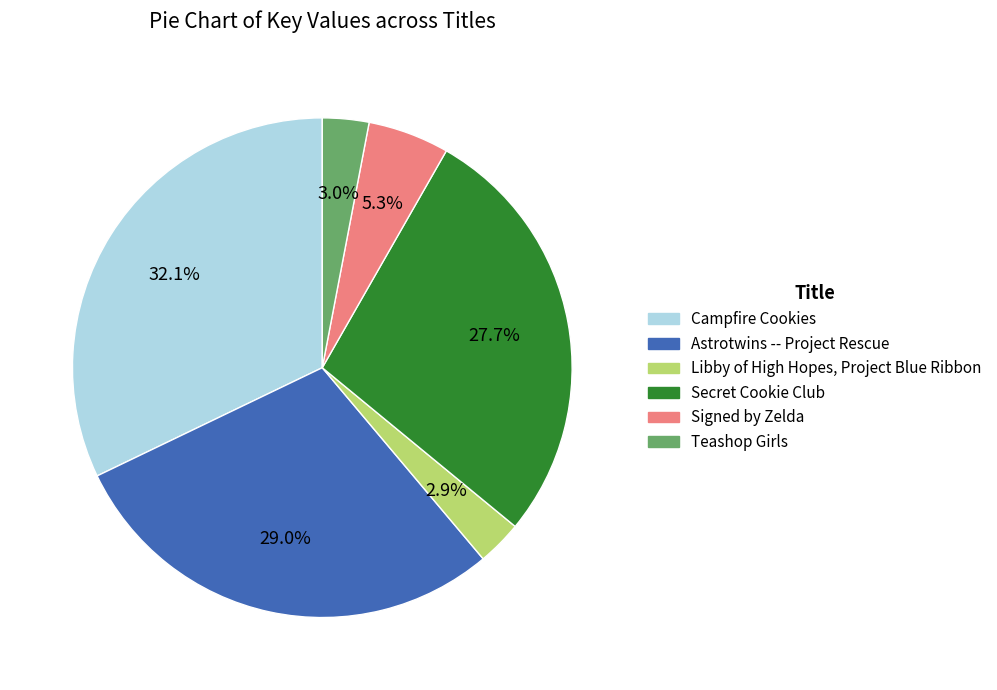

Which has a higher value, Signed by Zelda or Campfire Cookies?

Campfire Cookies